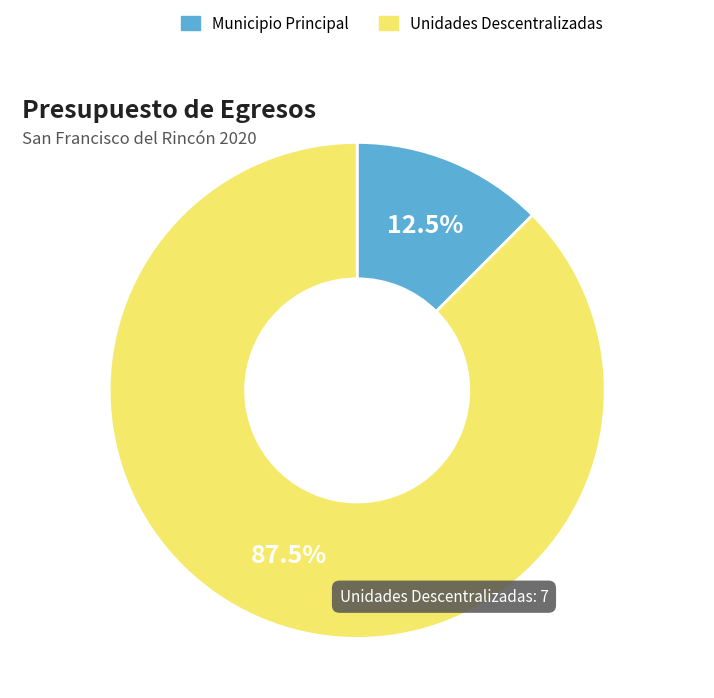

What portion of the pie excludes Unidades Descentralizadas?

12.5%